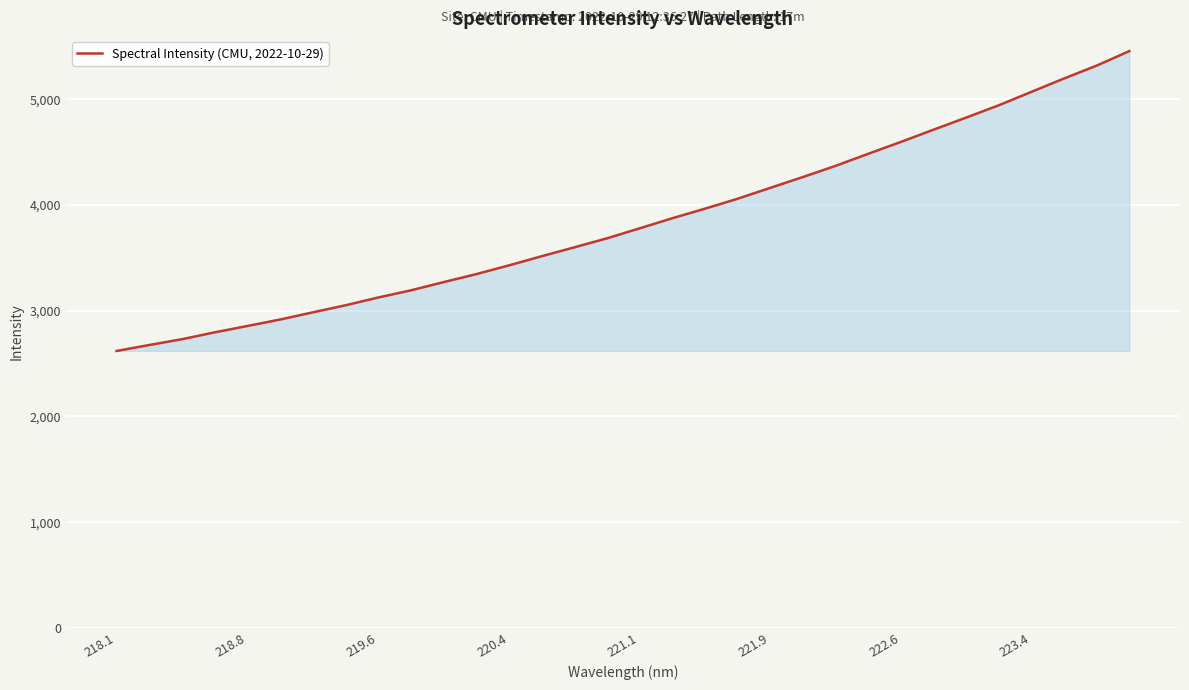

What is the maximum value shown in the chart?

5454.8